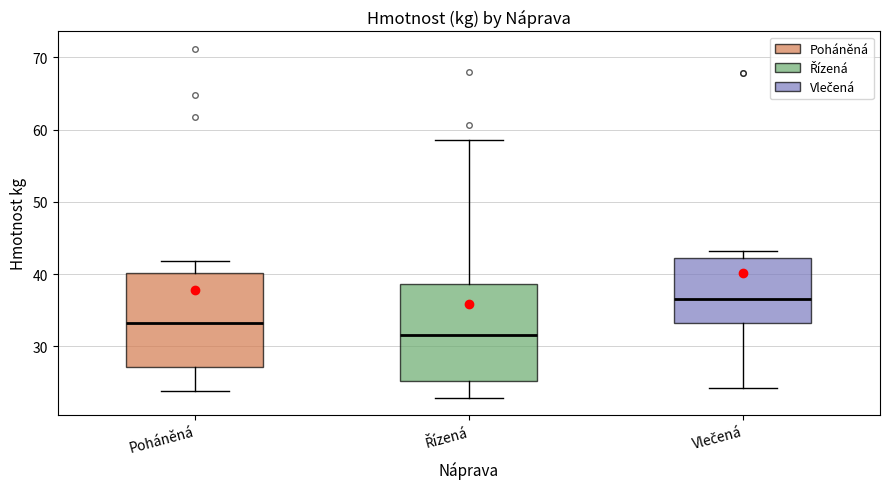

Where is the upper edge of the box for Řízená on the y-axis? The values are not printed on the chart, so give them approximately, as read against the axis.

39